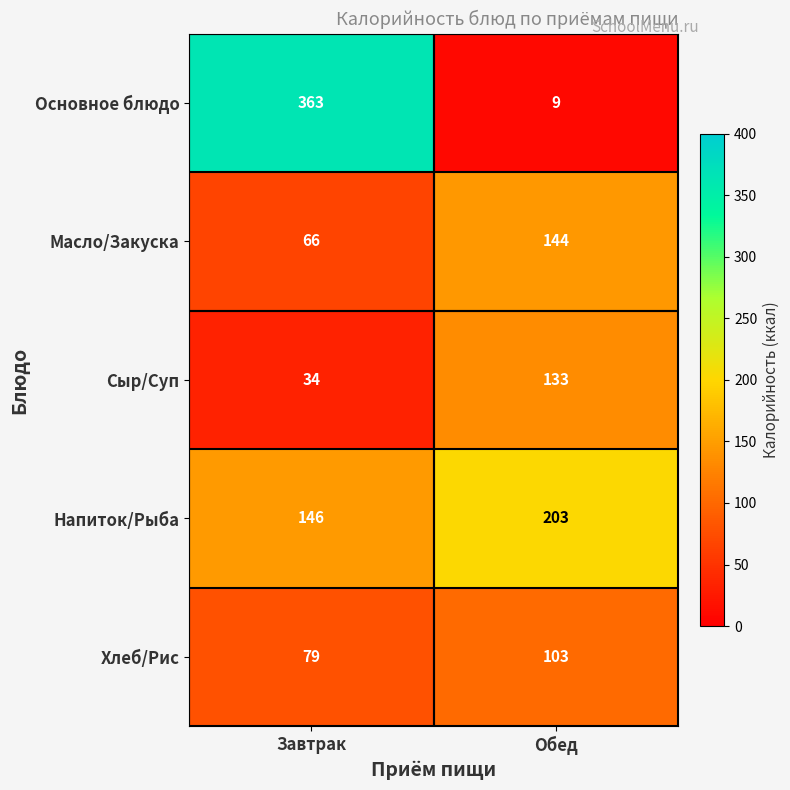

Which series has the largest range (max minus min)?

Основное блюдо